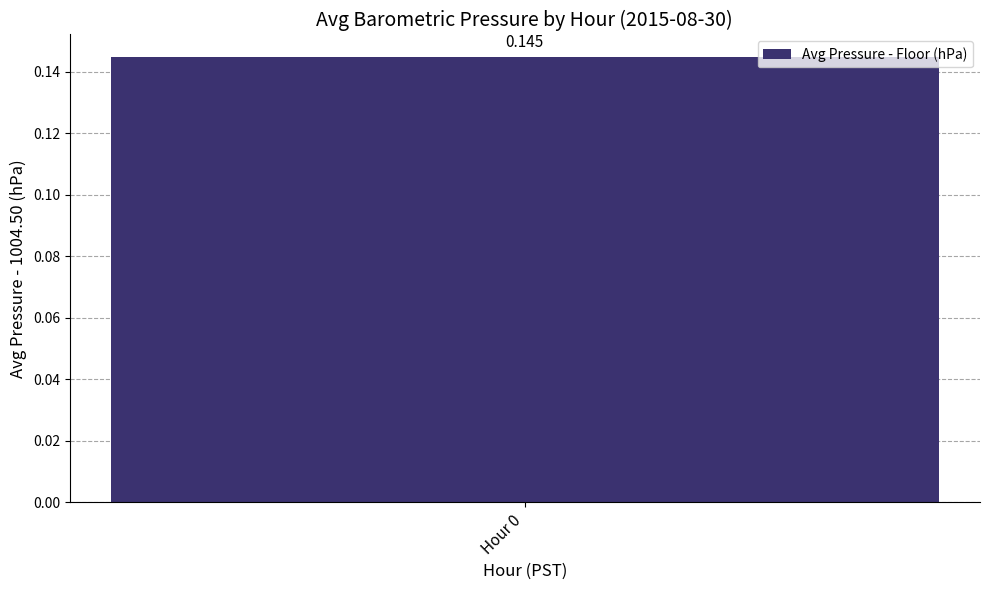

The value at 4 is 1633.0. True or false?

False